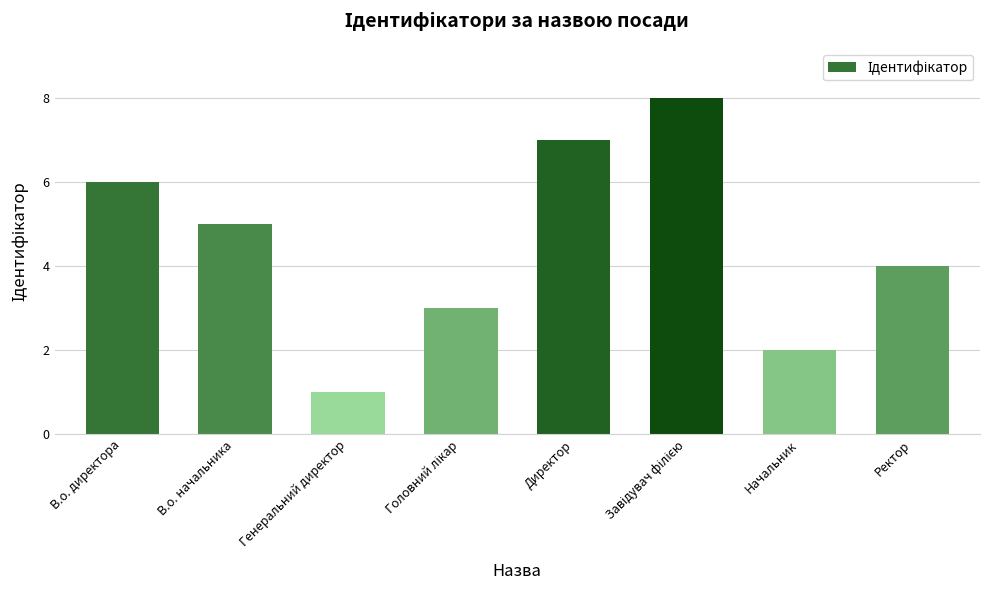

How many values are between 3 and 7?

5